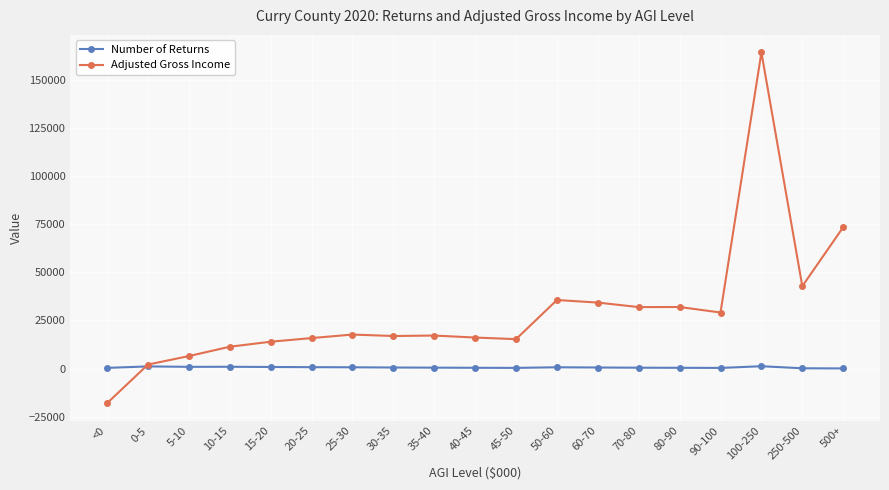

Does the chart display data point markers on the line(s)?

Yes